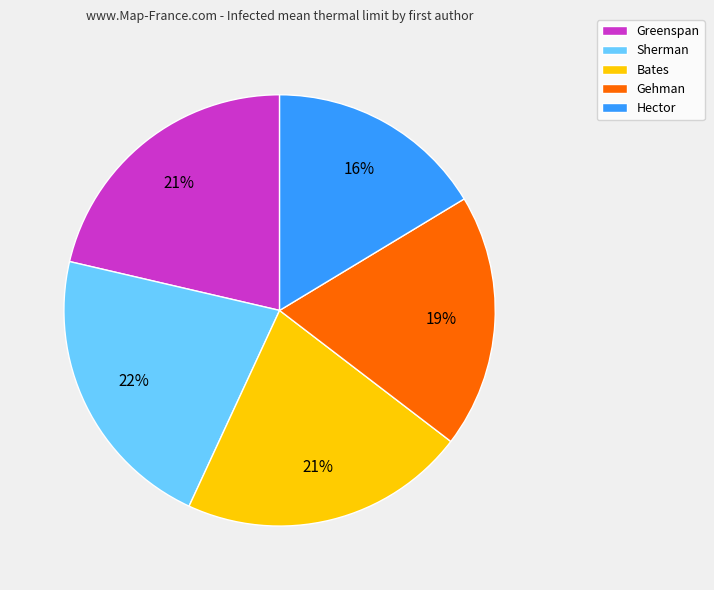

Which has a higher value, Greenspan or Gehman?

Greenspan